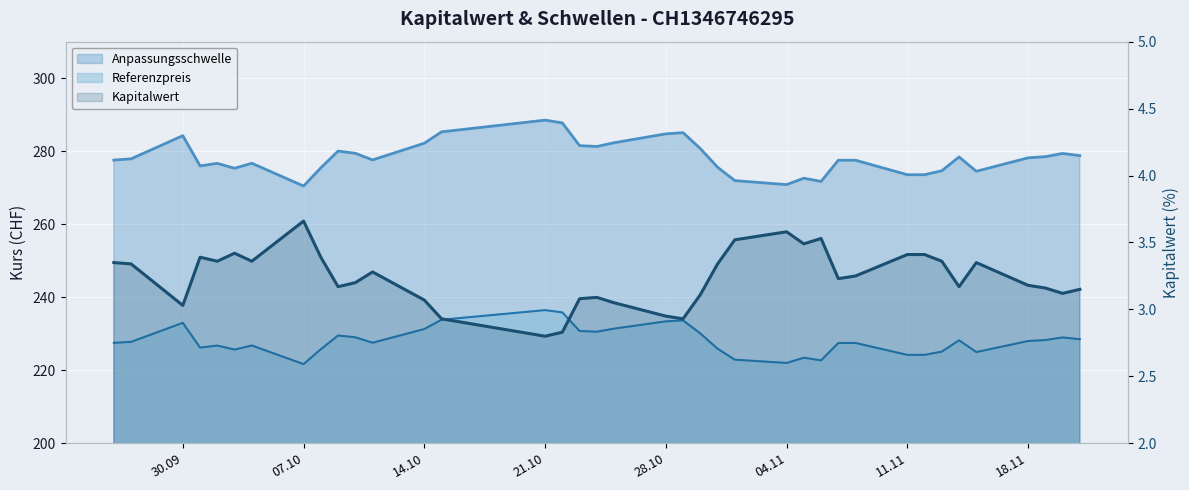

What position from the right is 2024-11-01?

15